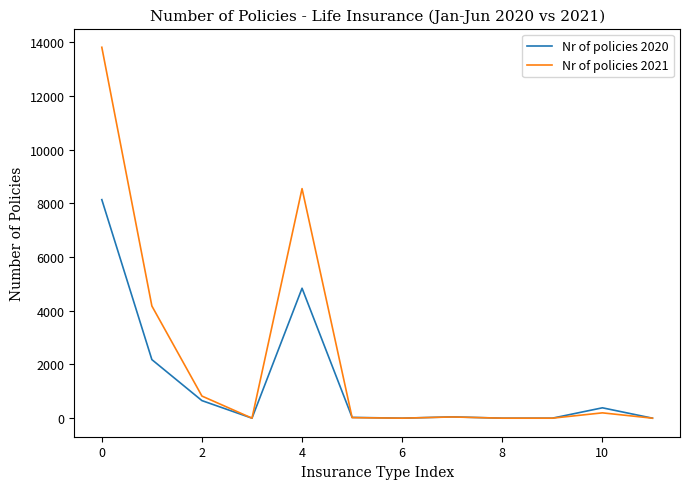

What is the maximum value for Nr of policies 2020?

8135